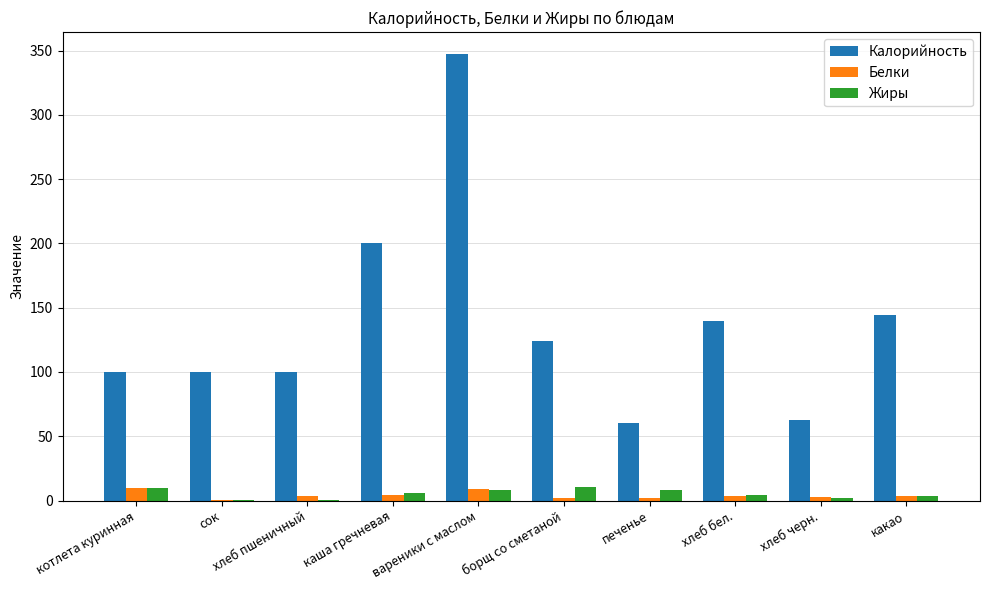

Read the Белки value at вареники с маслом.

9.0